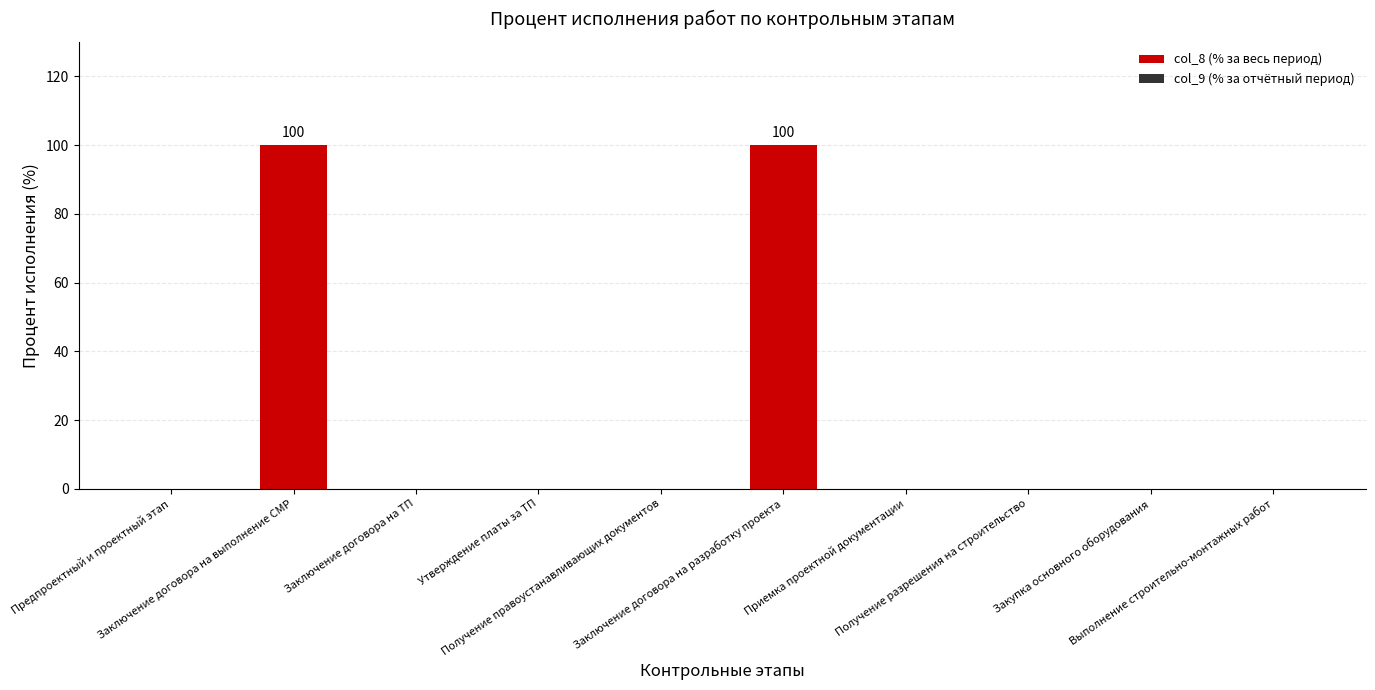

What is the greatest value displayed?

100